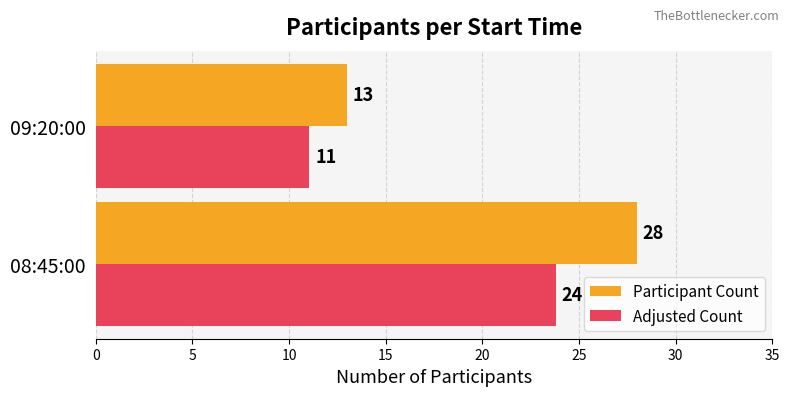

What are all the series names shown in the legend?

Participant Count, Adjusted Count